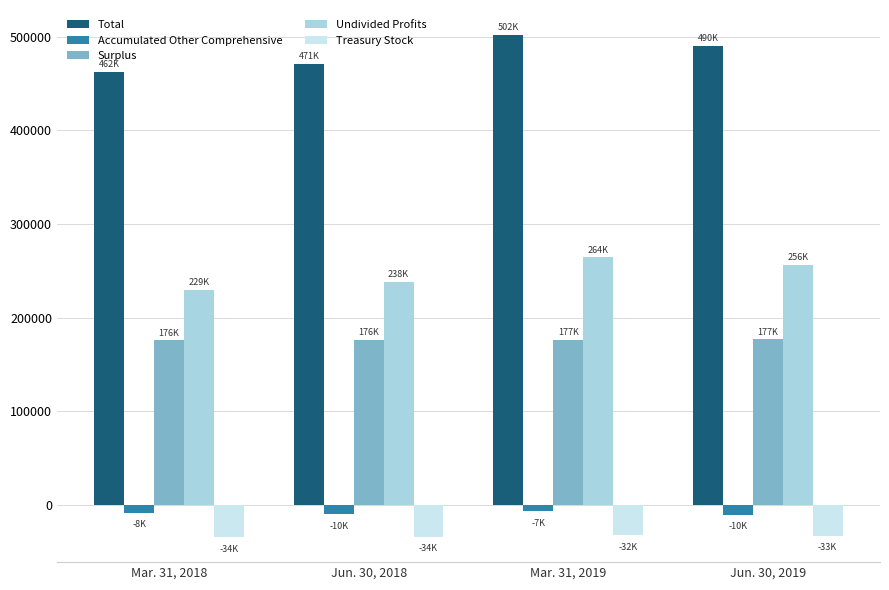

What is the difference between the maximum and minimum values in the Accumulated Other Comprehensive series?

3298